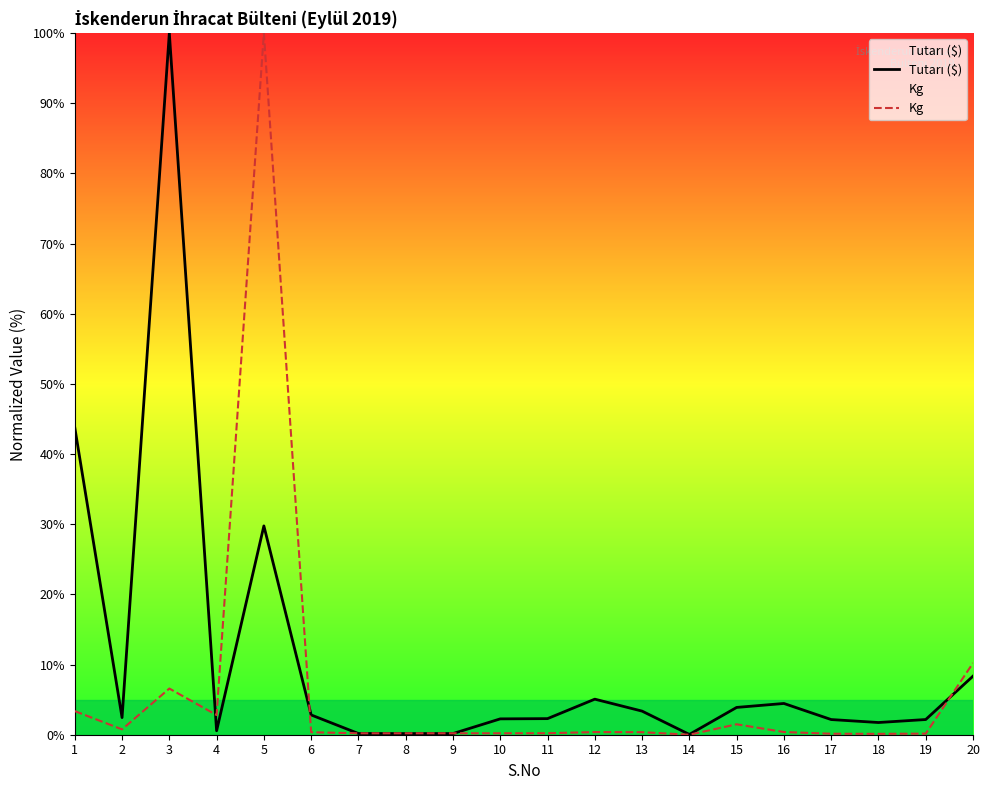

Which series has the largest range (max minus min)?

Kg